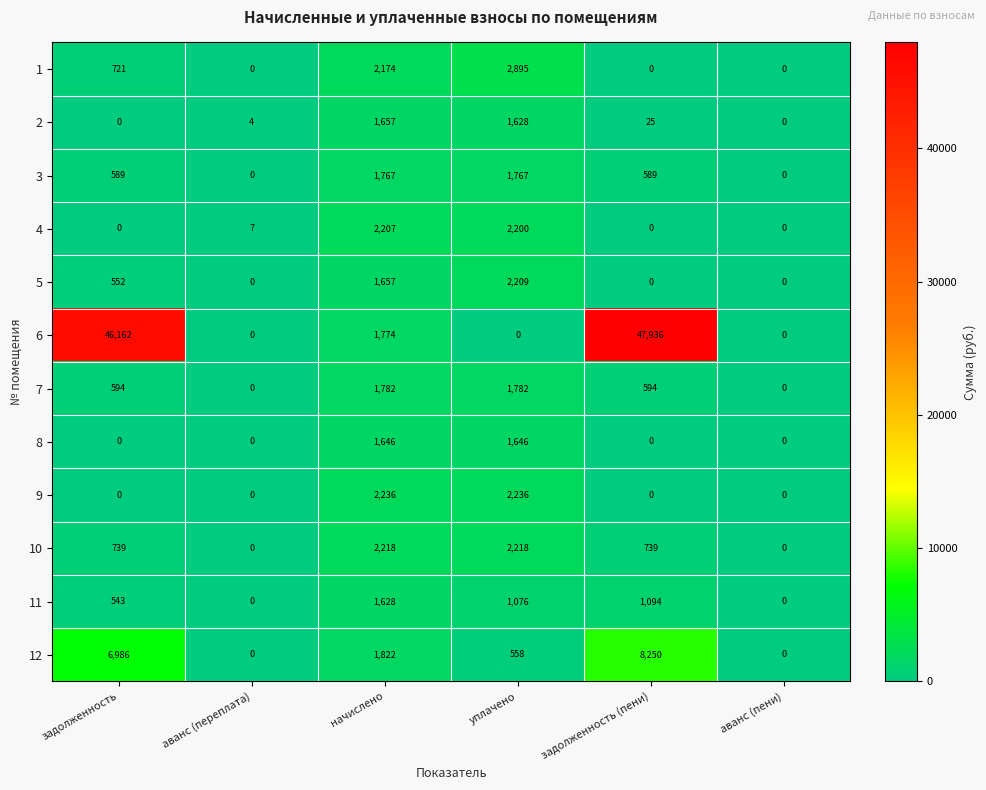

What is the average value of the 2 series?

552